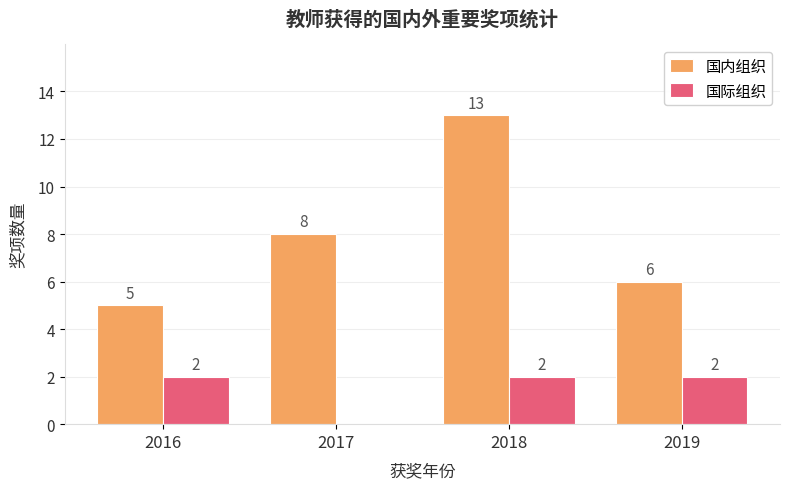

At which category is the sum across all series the highest?

2018